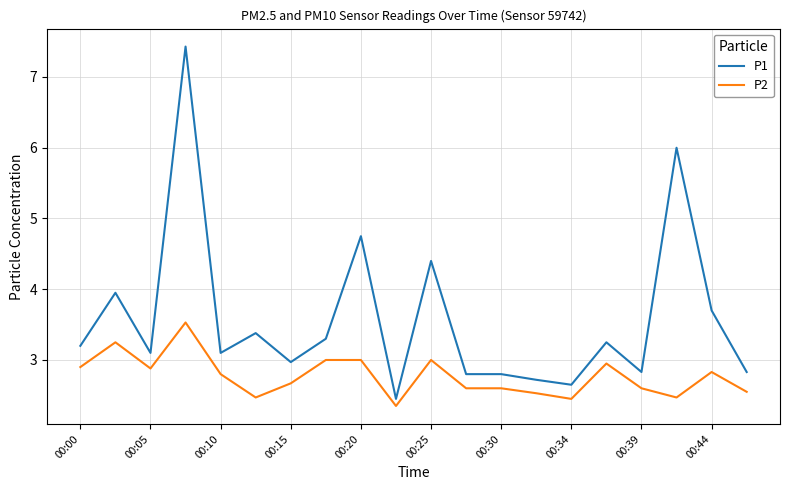

What is the greatest value displayed?

7.4